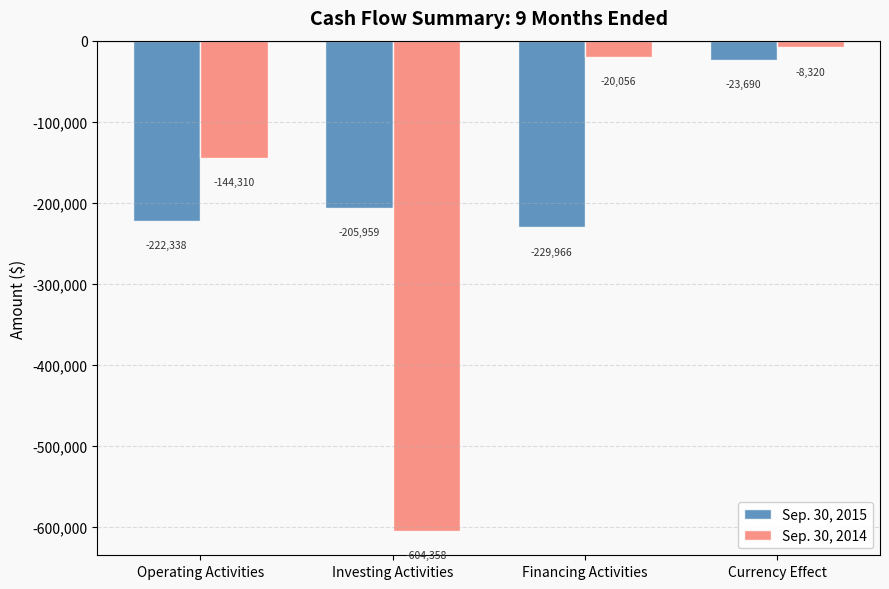

Rank the series by their maximum value, from highest to lowest.

Sep. 30, 2014, Sep. 30, 2015